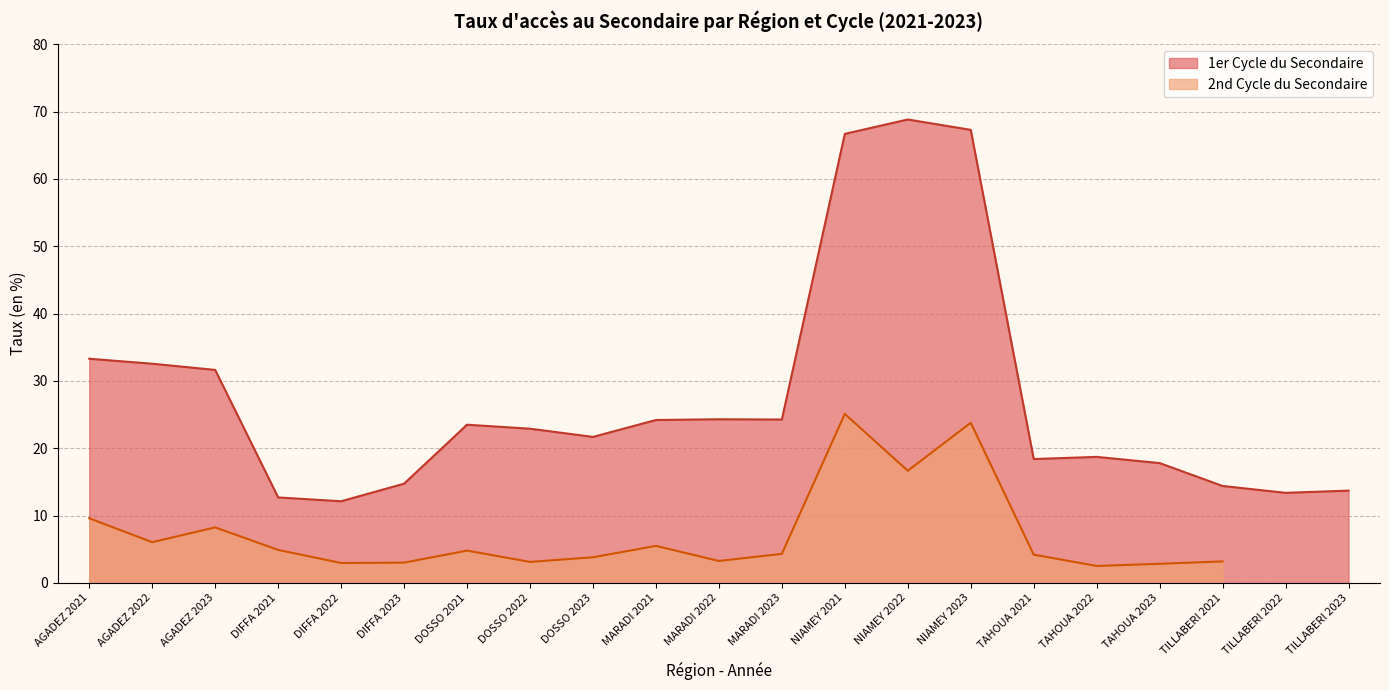

What is the ratio of the value at TILLABERI 2022 to the value at DIFFA 2022?

1.1